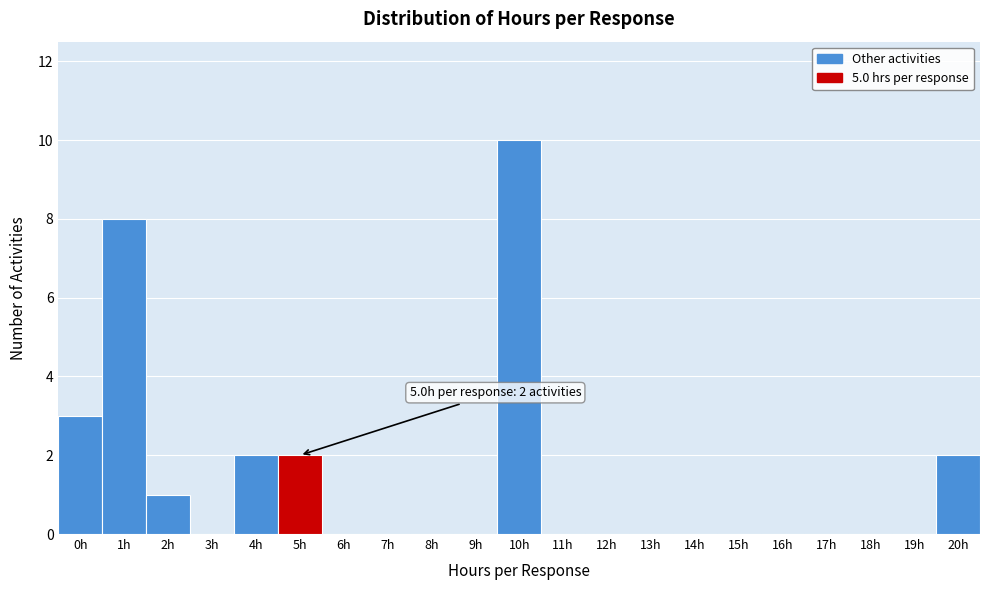

Reading left to right, extract all data points from this chart.

0h=3	1h=8	2h=1	3h=0	4h=2	5h=2	6h=0	7h=0	8h=0	9h=0	10h=10	11h=0	12h=0	13h=0	14h=0	15h=0	16h=0	17h=0	18h=0	19h=0	20h=2